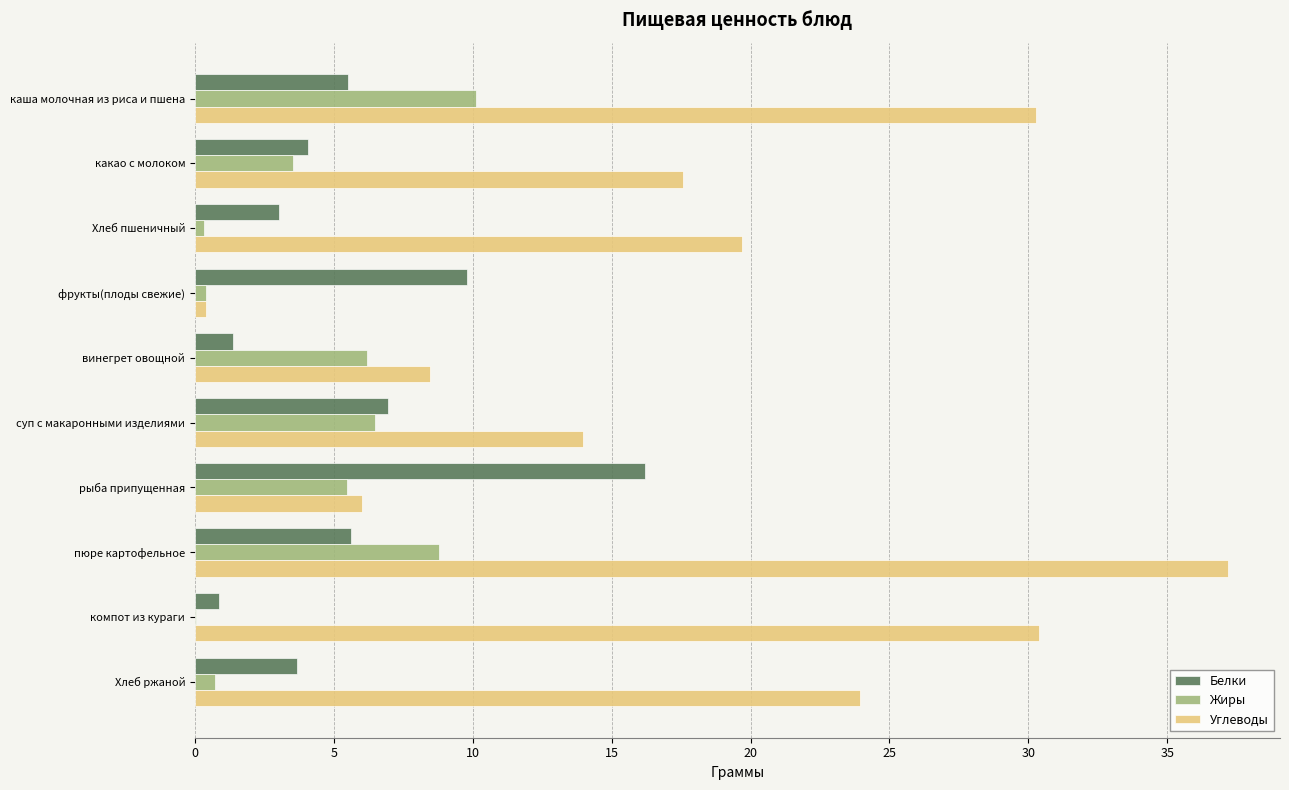

What is the sum of all Углеводы values?

187.9